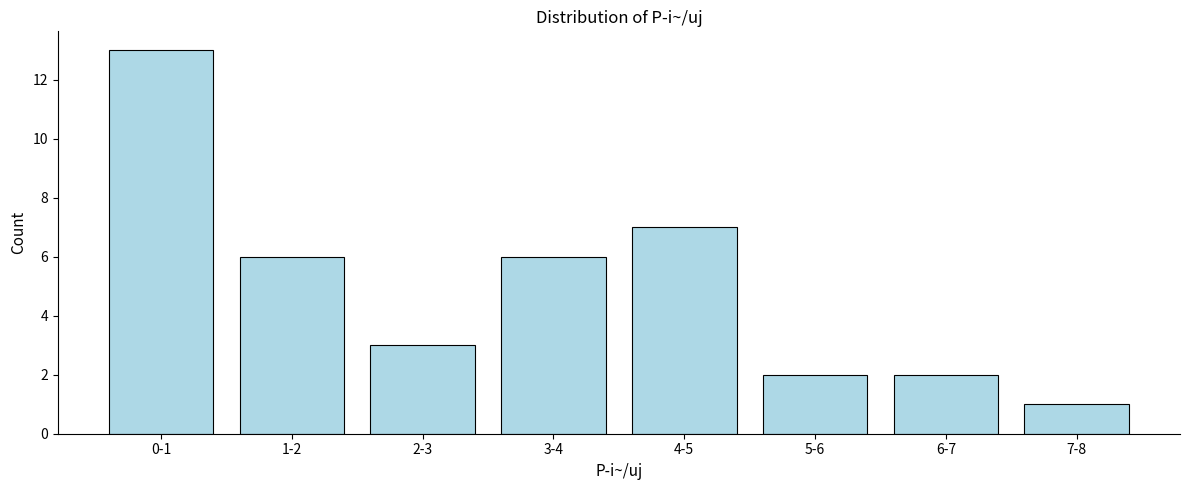

Reading right to left, list all the values displayed in this chart.

7-8=1	6-7=2	5-6=2	4-5=7	3-4=6	2-3=3	1-2=6	0-1=13